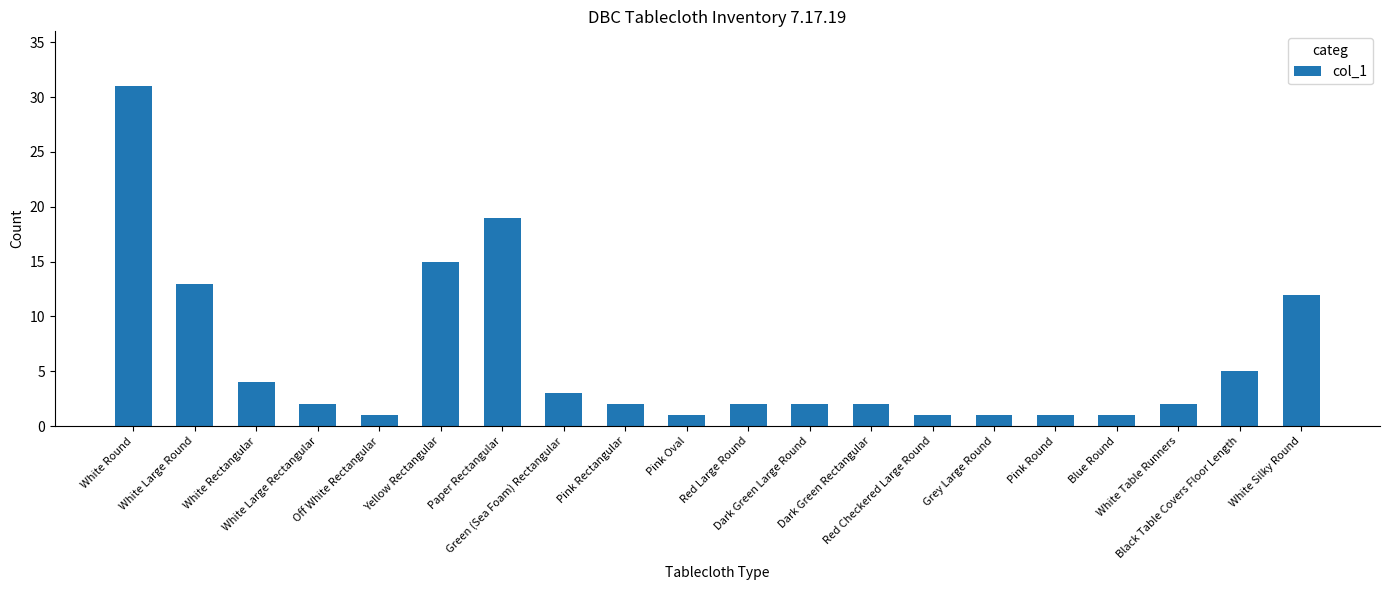

What is the difference between the maximum and minimum values?

30